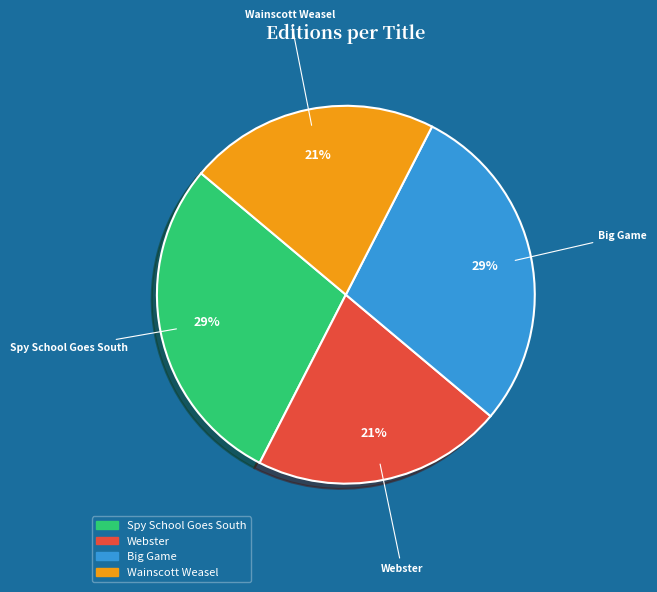

Is it true that Webster is 21% of the pie?

True